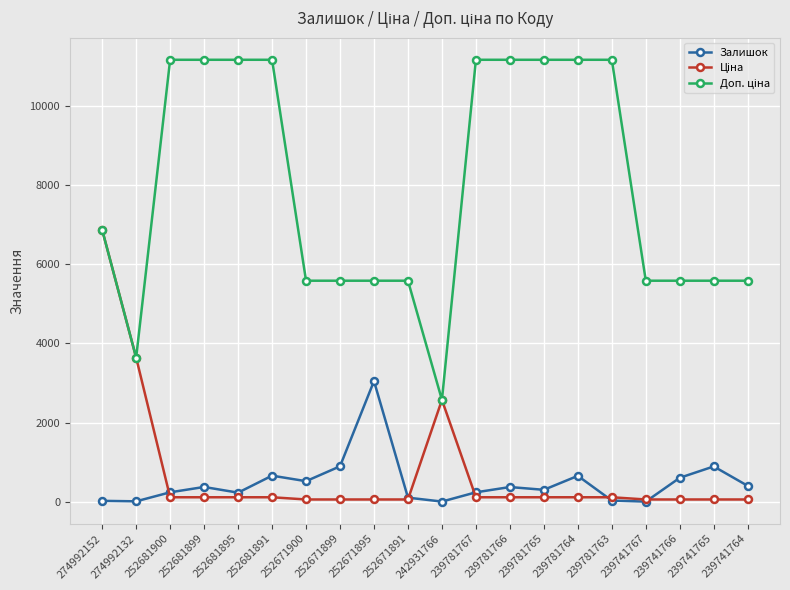

What is the sum of all Залишок values?

9575.0